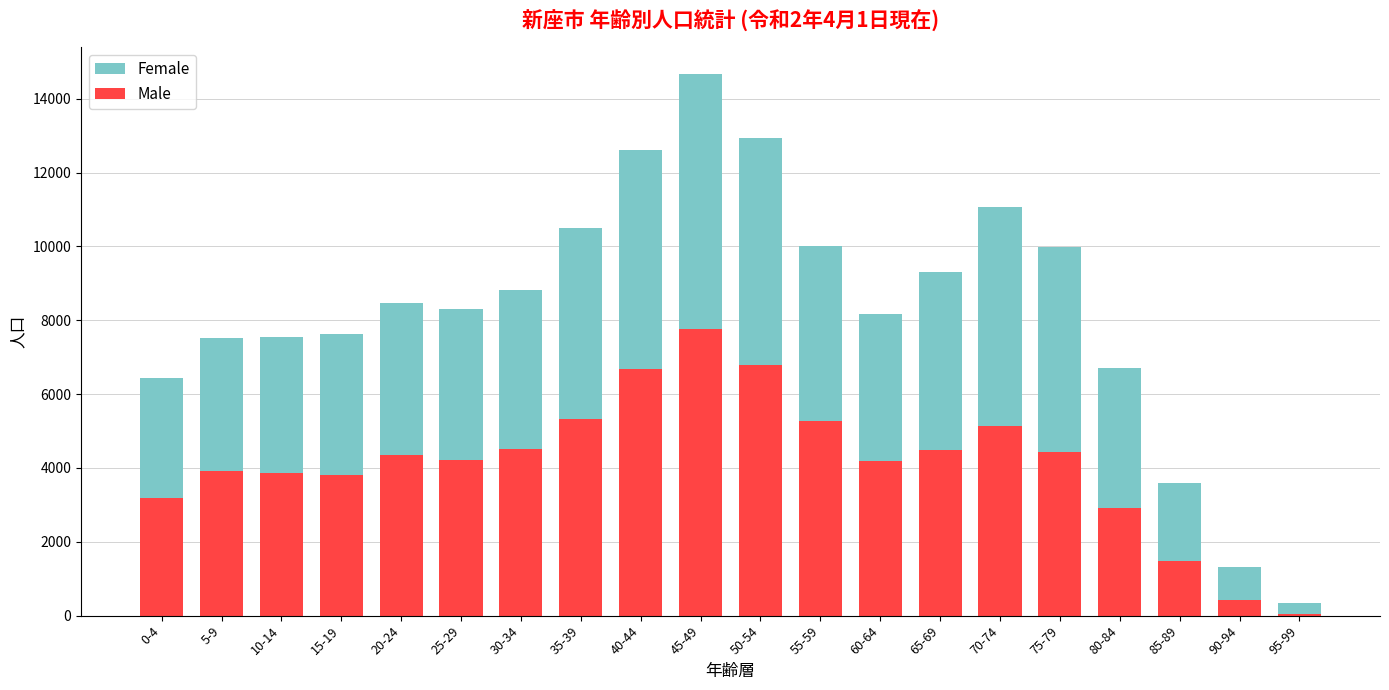

Are the bars grouped side by side (vs. stacked)?

No